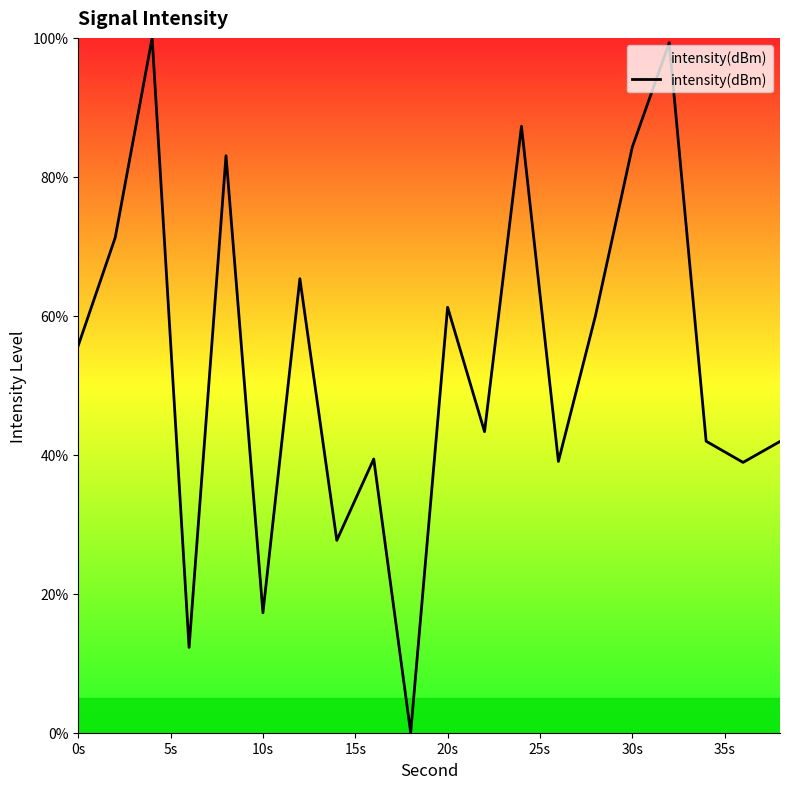

How many series are shown in this chart?

1